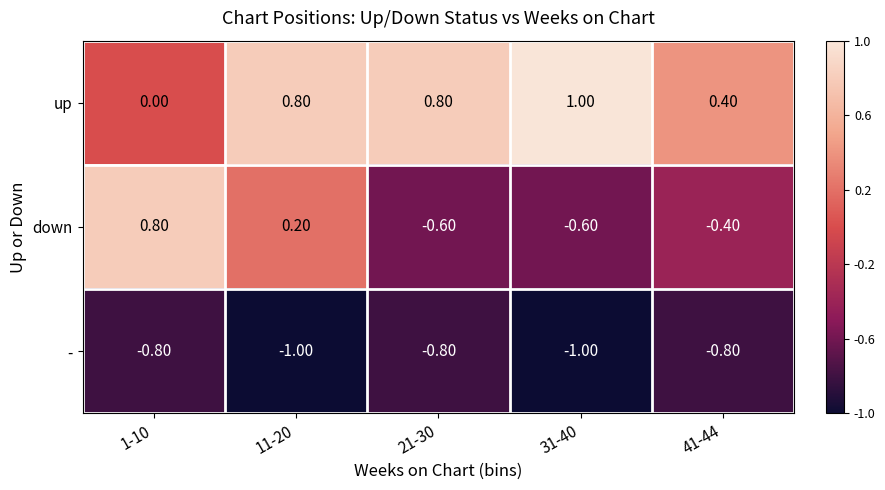

What is the greatest value displayed?

1.0